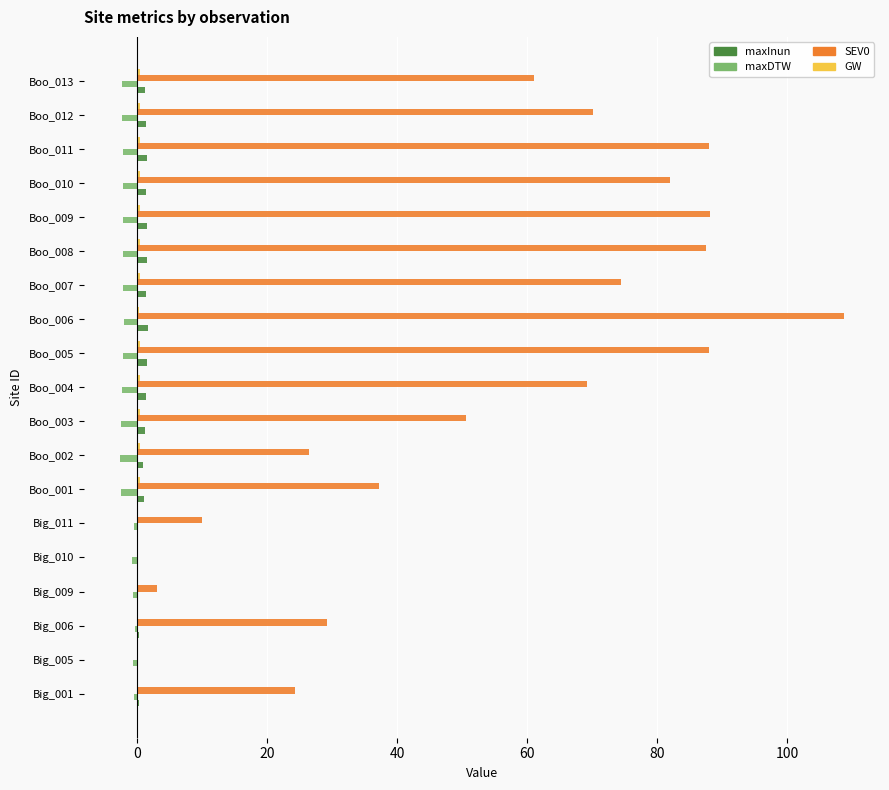

How many data points does each series have?

19